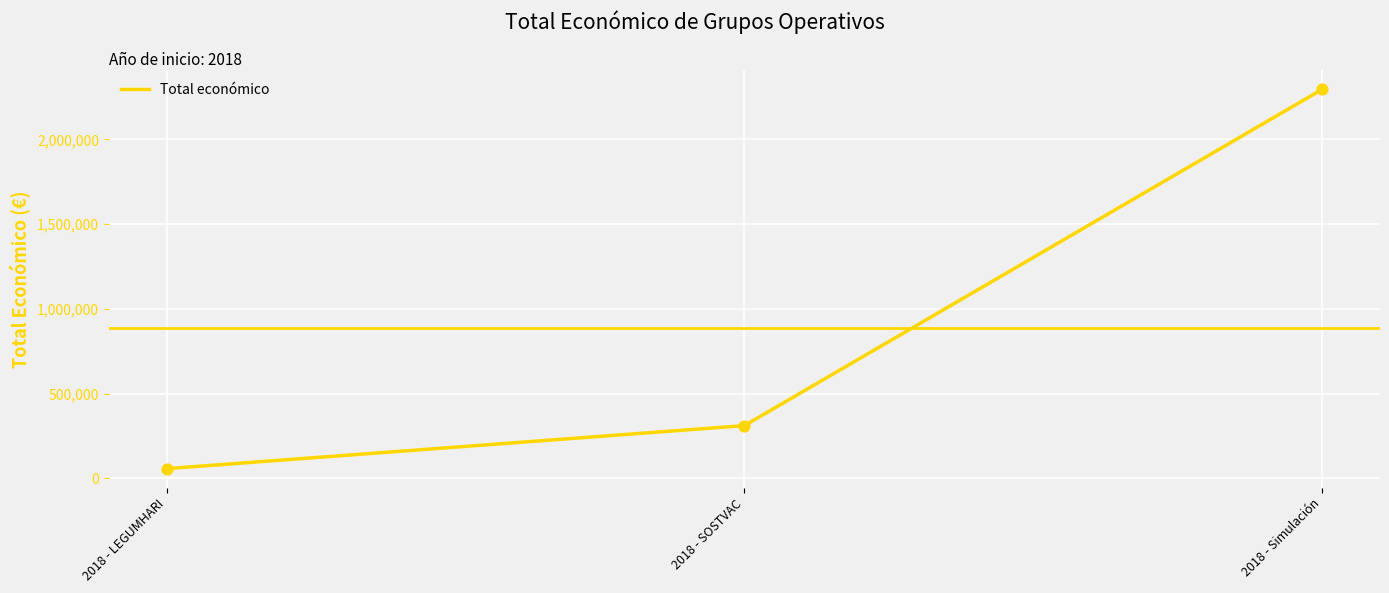

Approximately how many times larger is the value at 2018 - LEGUMHARI compared to 2018 - SOSTVAC?

0.2